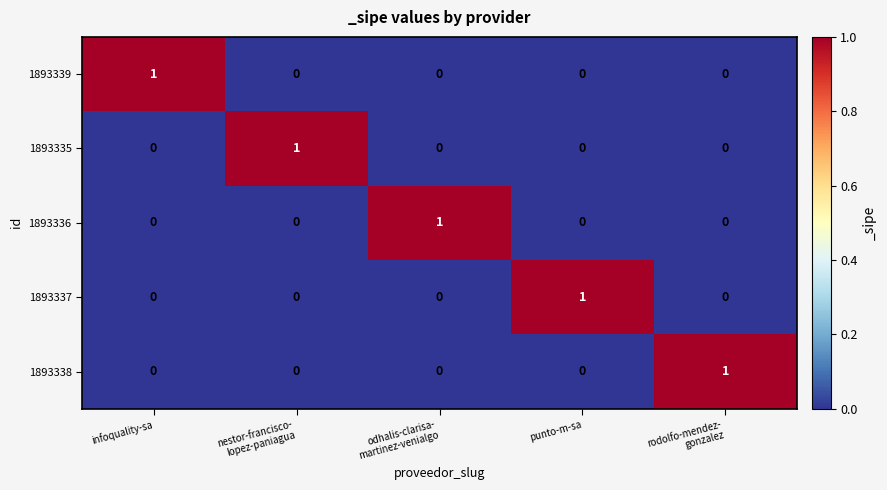

True or false: 1893337 has a value of 0 at infoquality-sa.

True